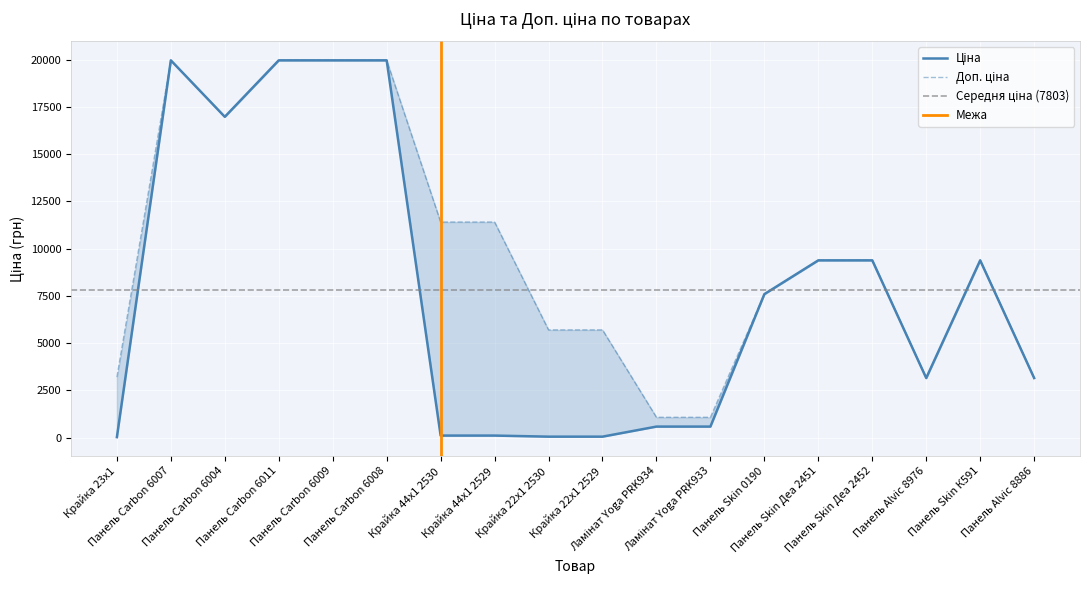

What is the label of the 2nd point from the left?

Панель Carbon 6007